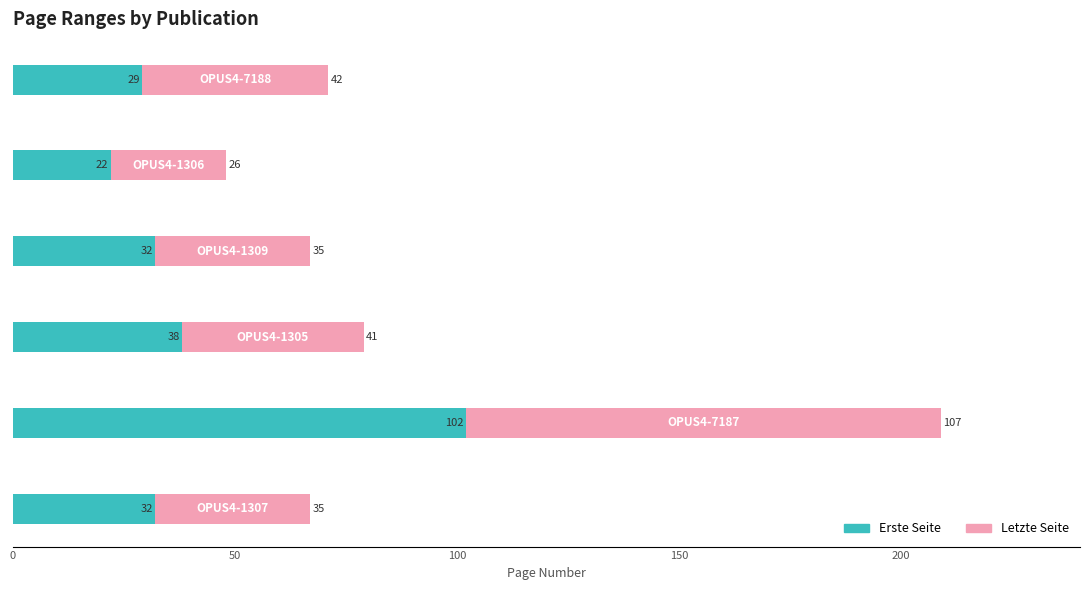

What is the difference between the maximum and minimum values in the Erste Seite series?

80